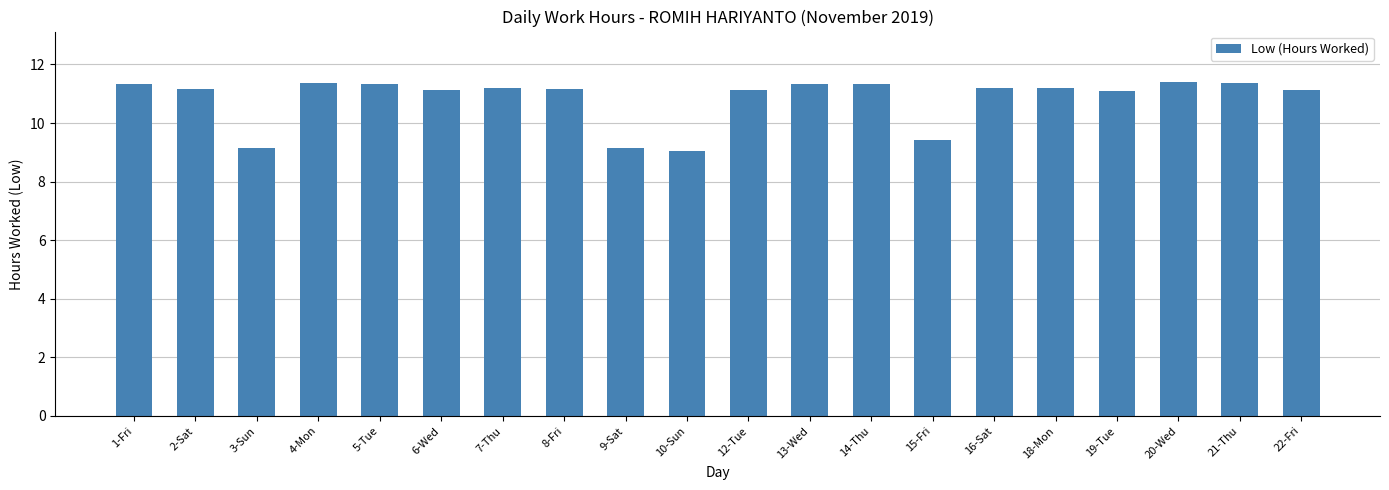

At which label does the data first exceed 11?

1-Fri